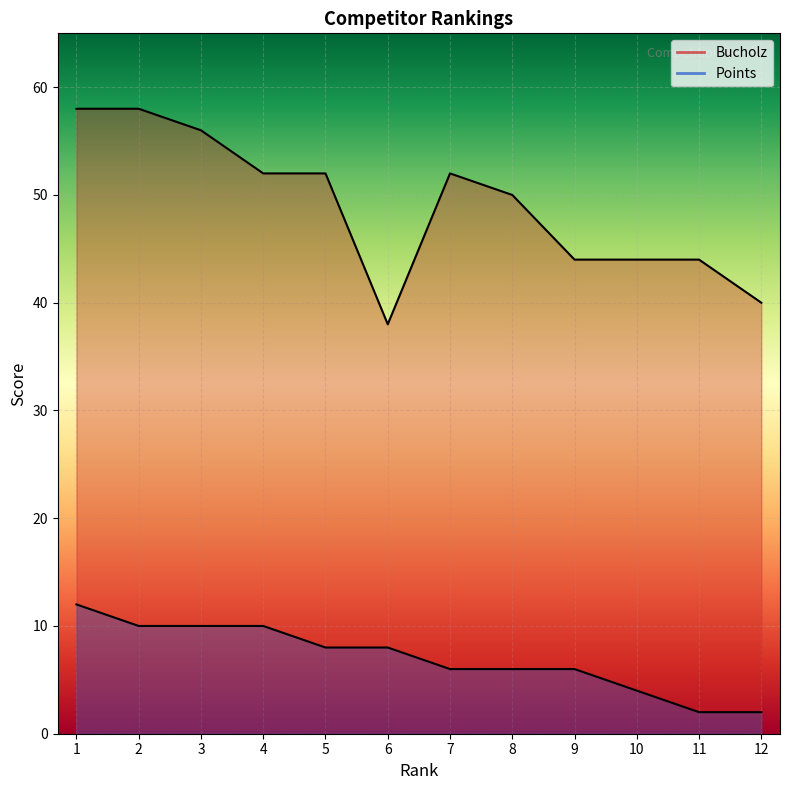

Reading left to right, list all the values displayed in this chart.

Bucholz: 1=58	2=58	3=56	4=52	5=52	6=38	7=52	8=50	9=44	10=44	11=44	12=40
Points: 1=12	2=10	3=10	4=10	5=8	6=8	7=6	8=6	9=6	10=4	11=2	12=2